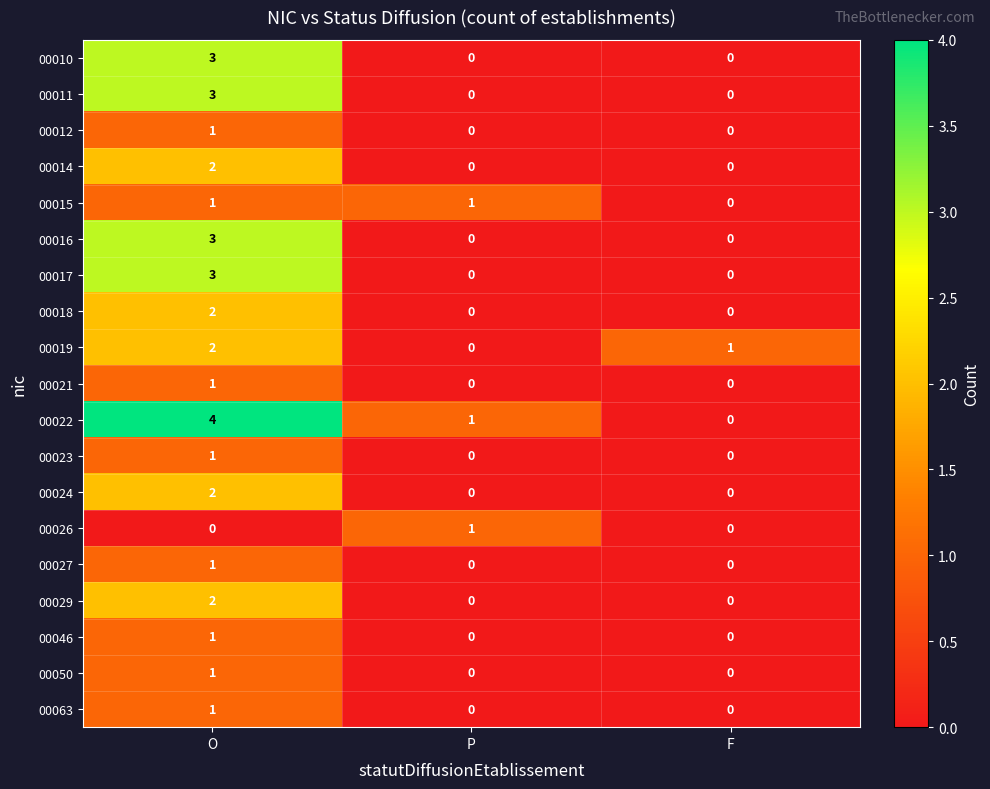

Rank the categories by 00019 value from lowest to highest.

P, F, O